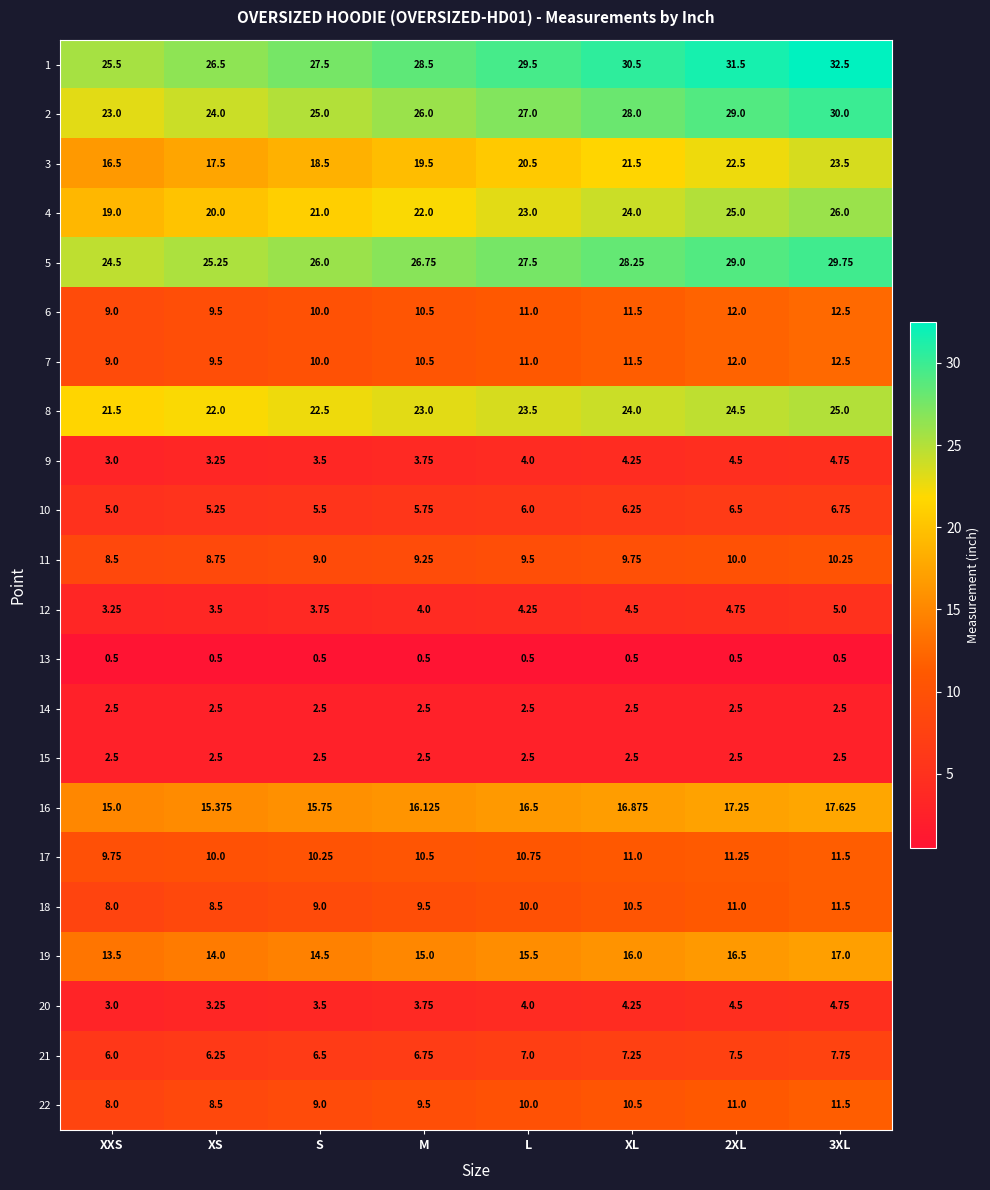

At which label is 10 closest to 5?

XXS